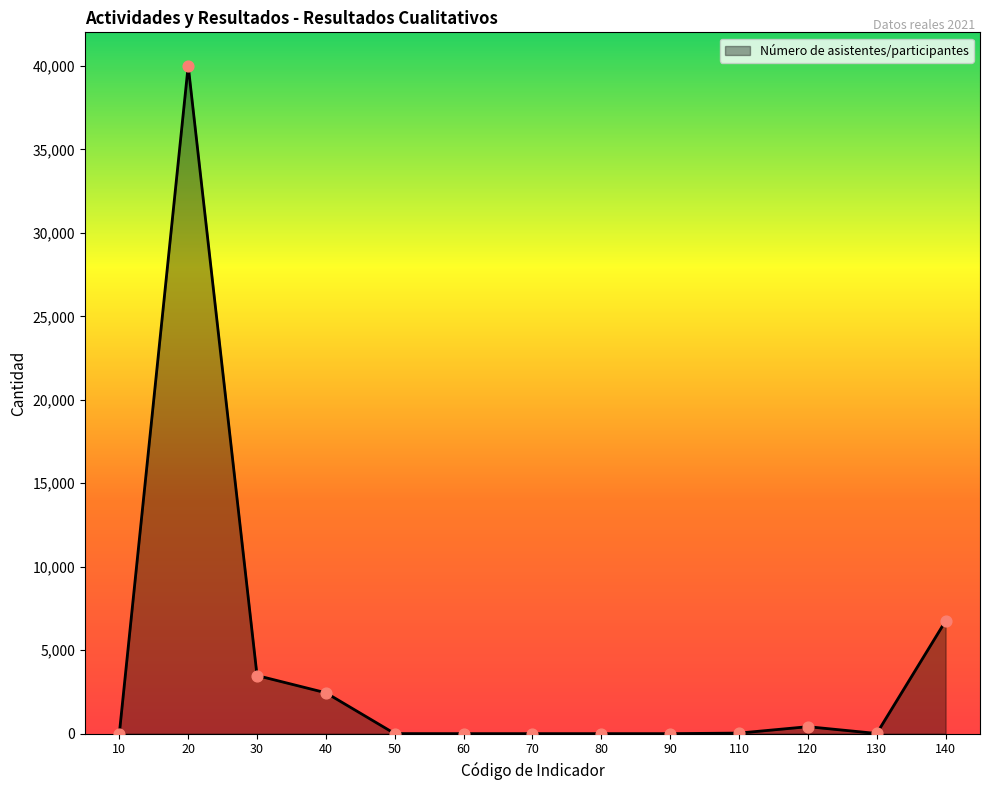

Which has a higher value, 50 or 140?

140